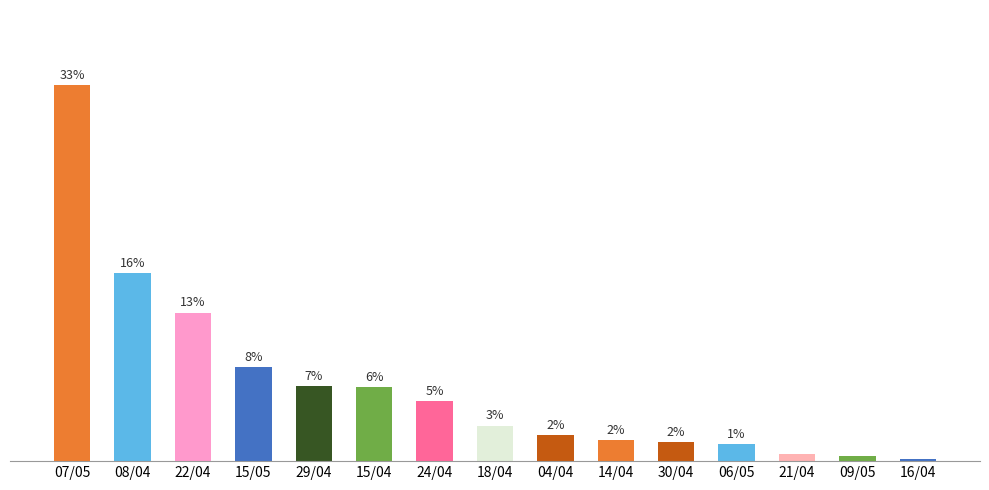

What value does the data have at 30/04?

1.6